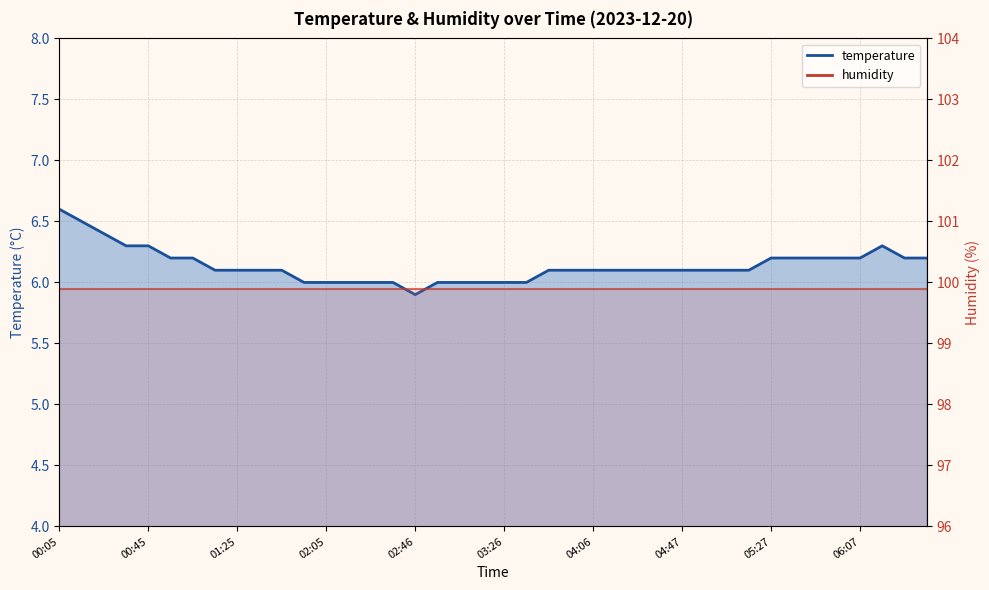

What is the difference between the maximum and minimum values?

0.7